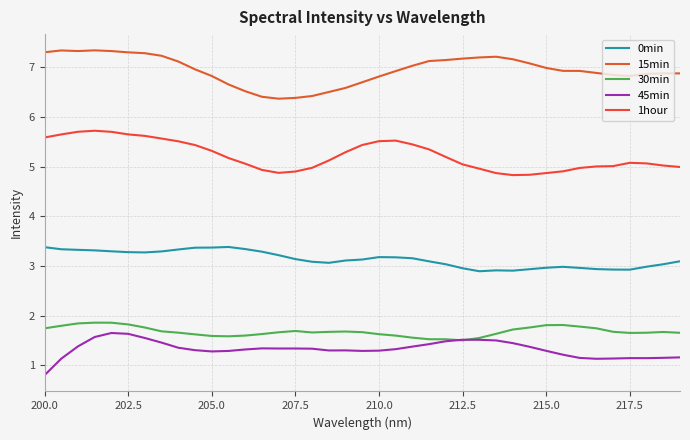

True or false: 15min and 45min cross at least once.

False